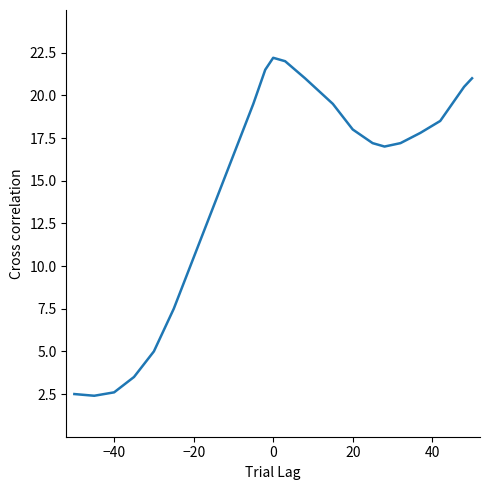

What is the smallest value displayed?

2.4